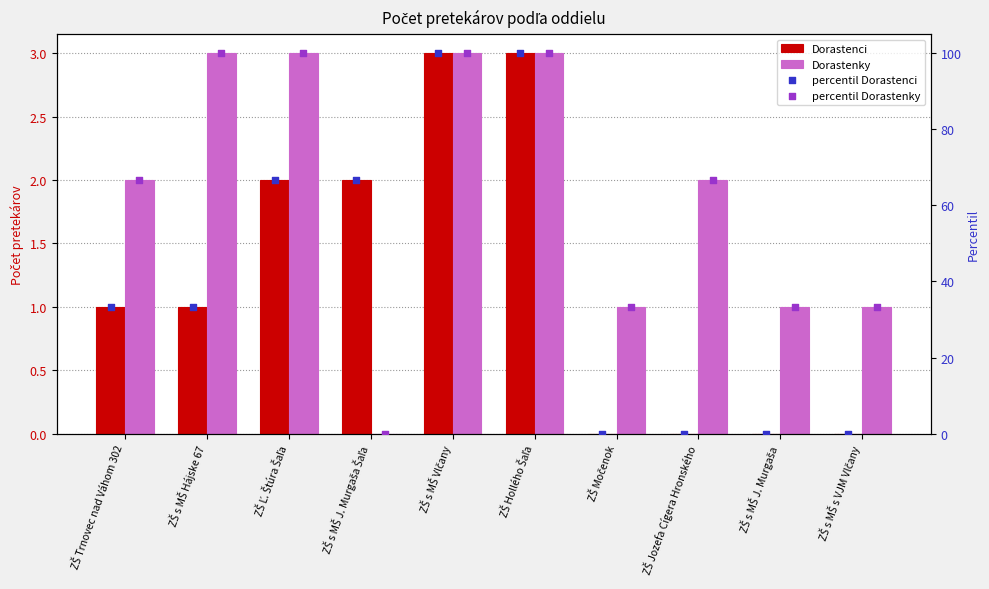

Which series has the largest total across all categories?

percentil Dorastenky